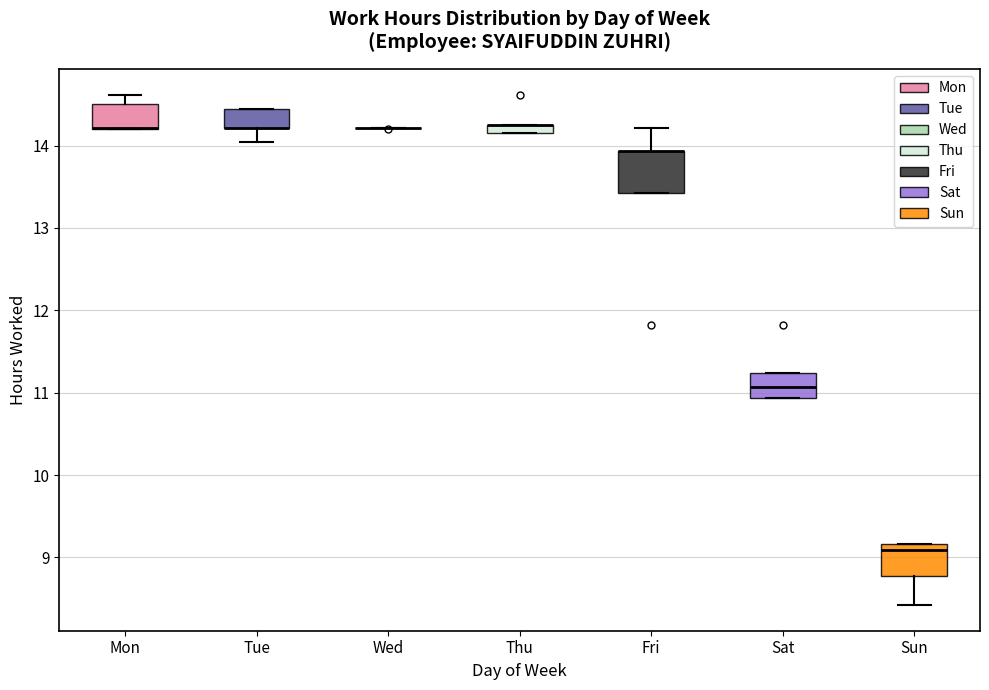

Where does the upper whisker of the box for Fri end on the y-axis? The values are not printed on the chart, so give them approximately, as read against the axis.

14.2